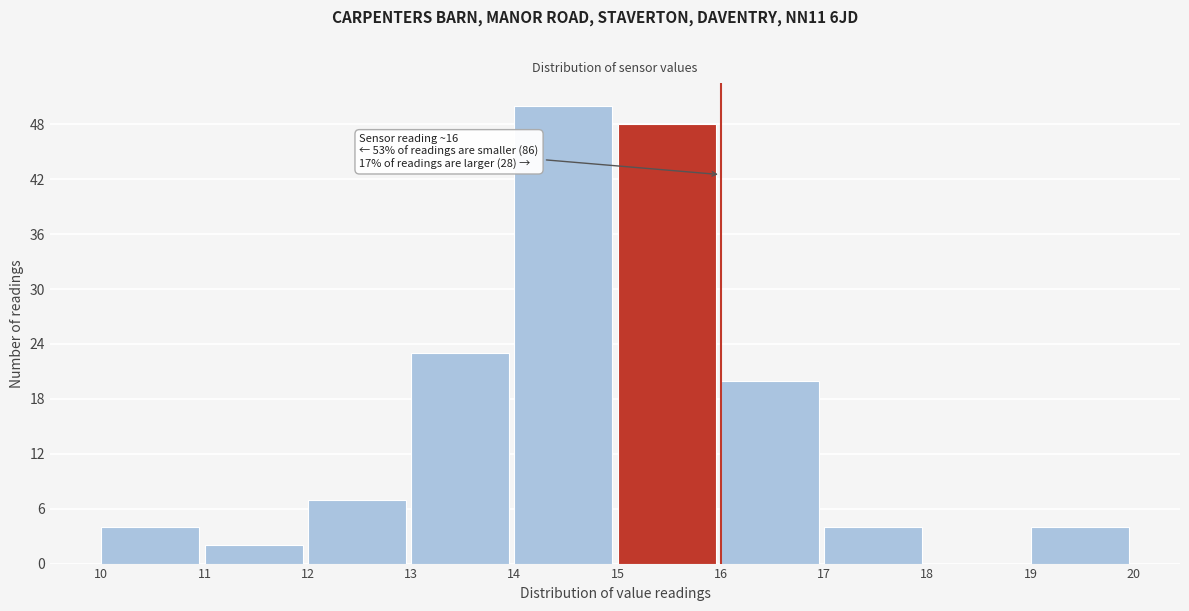

Over which range of the x-axis is the bar tallest?

14 to 15